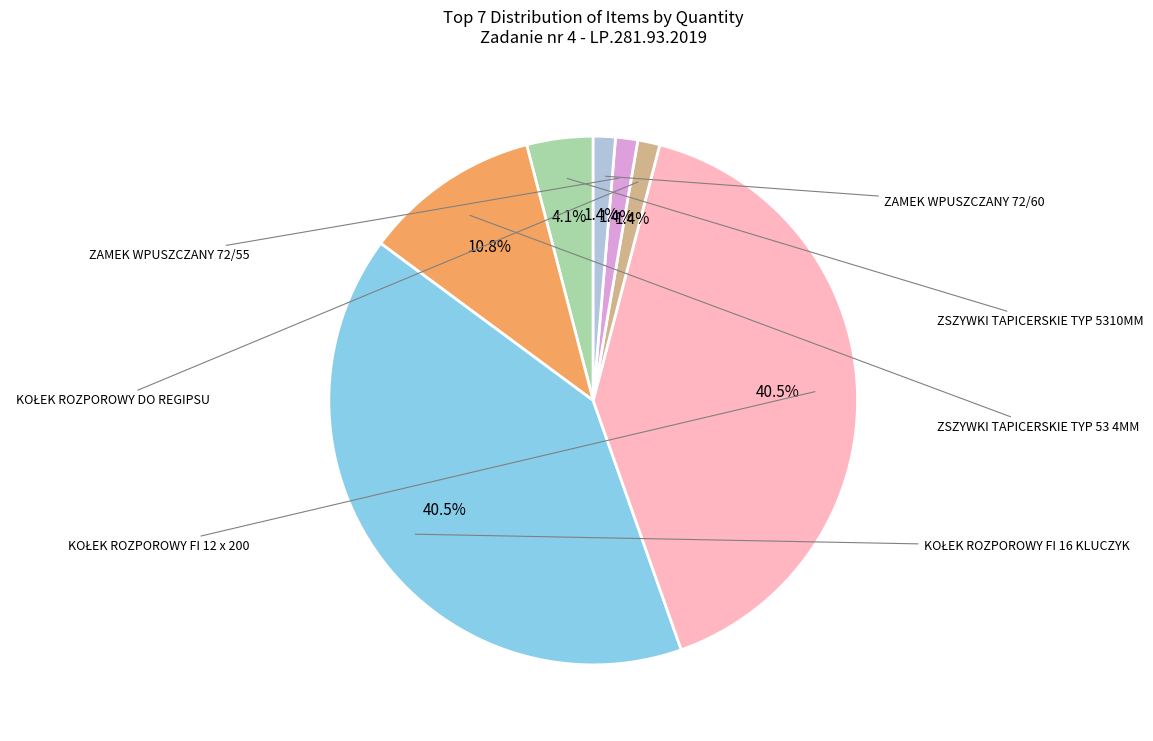

Is there any slice that represents more than half of the pie?

No